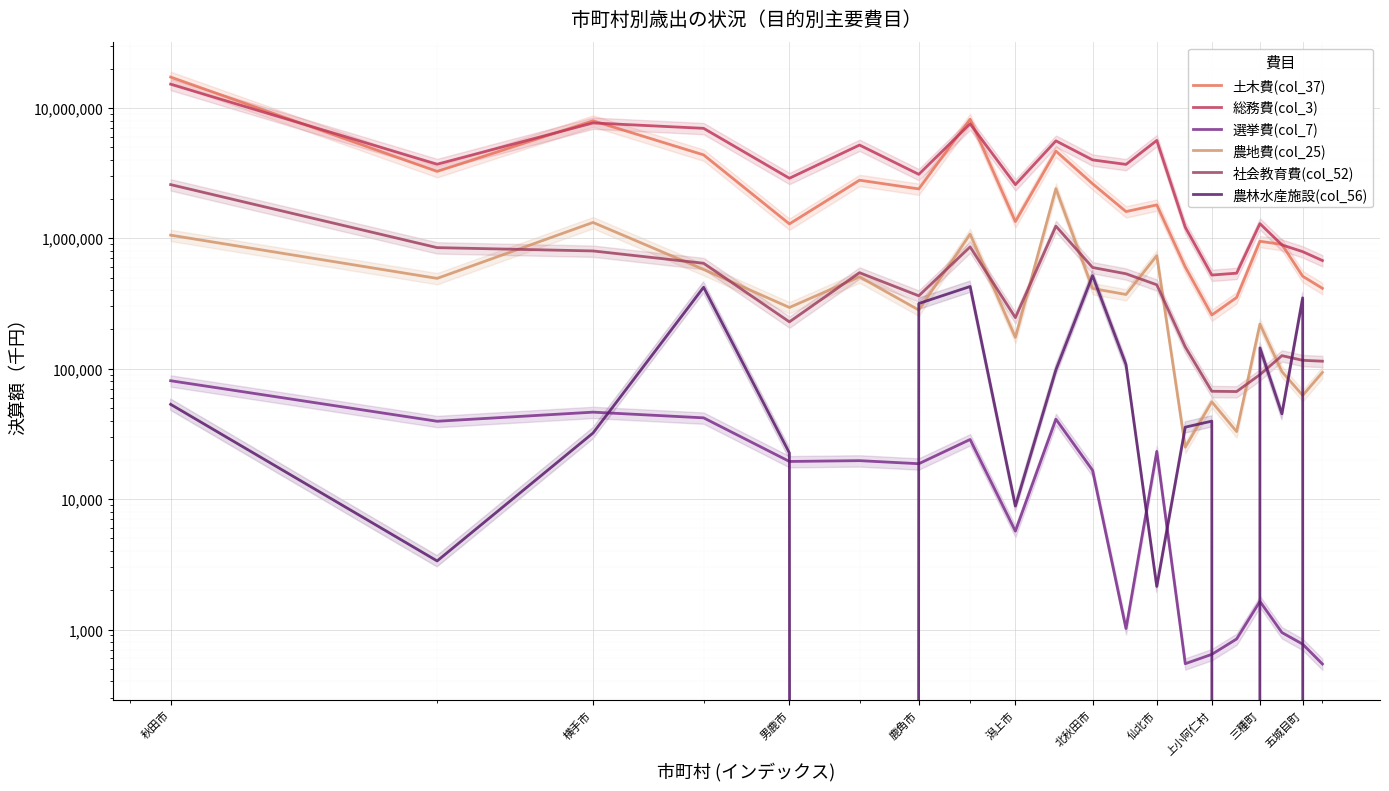

How many categories are shown in the chart?

20